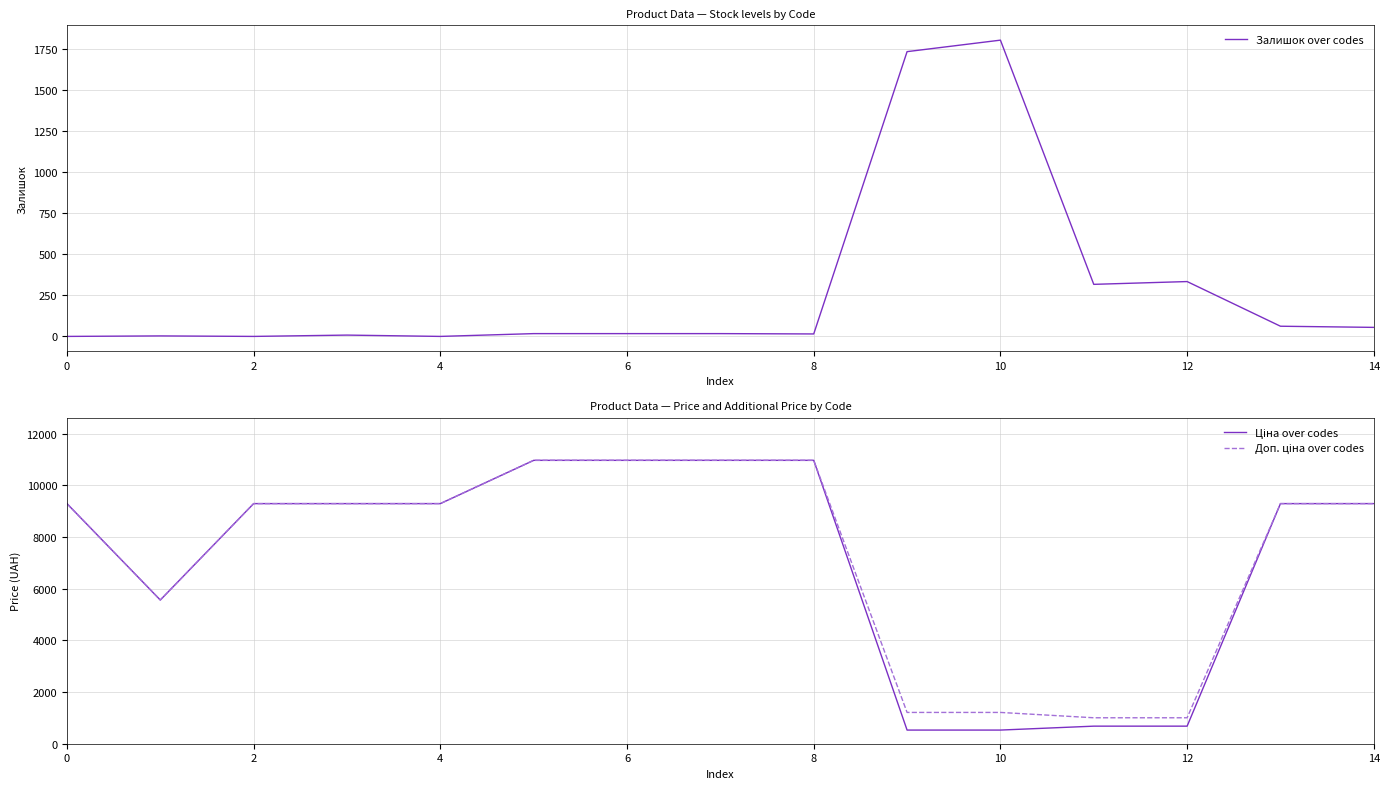

At how many categories does at least one series exceed 1954?

11